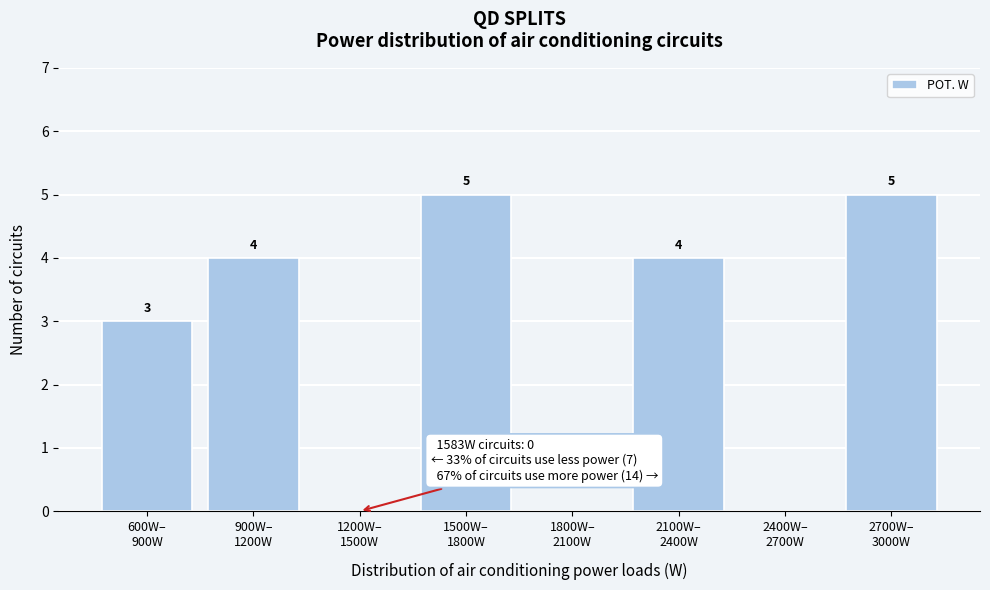

What is the maximum value shown in the chart?

5